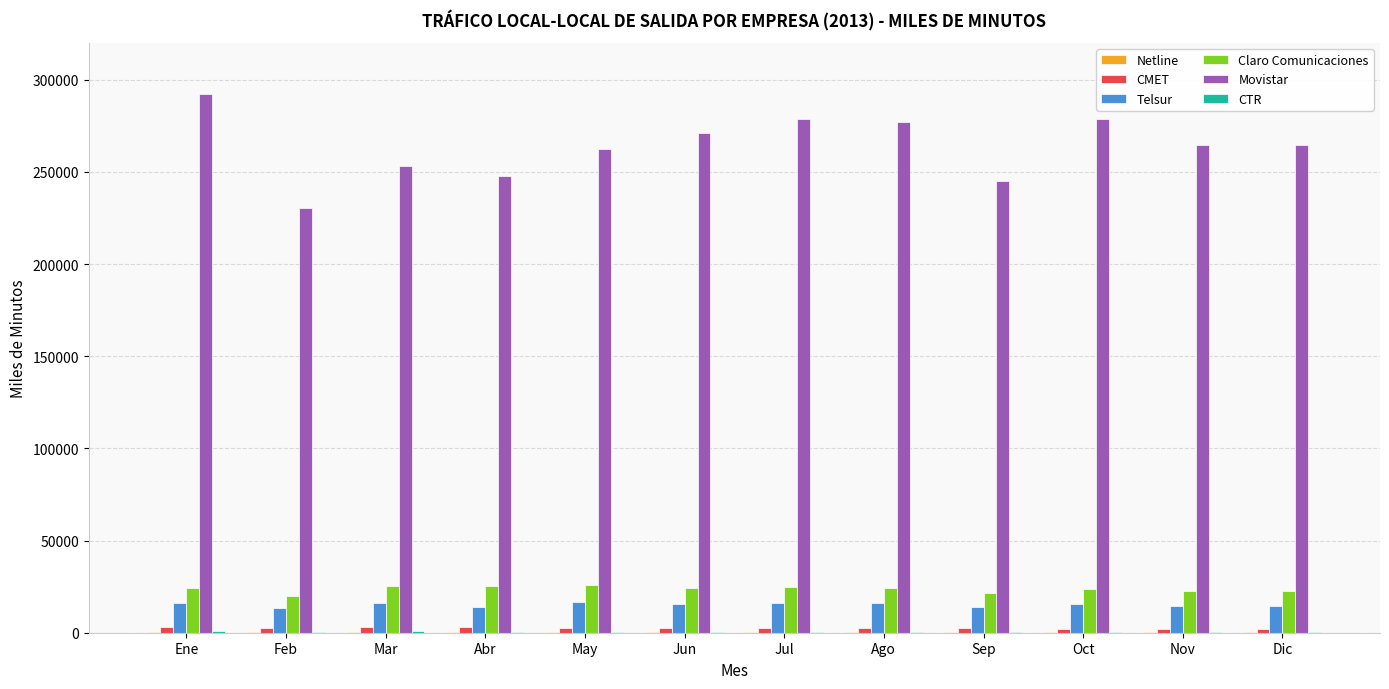

Are the bars grouped side by side (vs. stacked)?

Yes